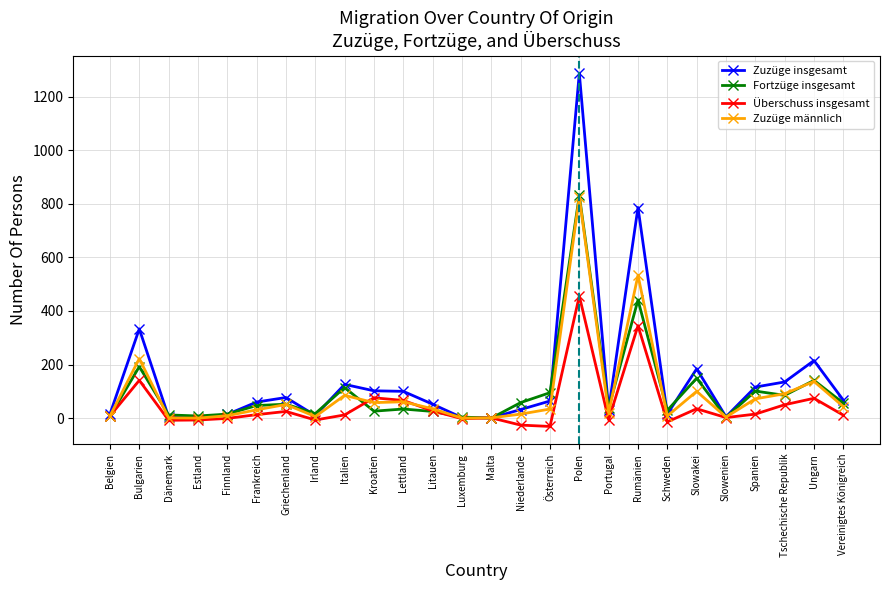

Which series has the widest spread of values?

Zuzüge insgesamt